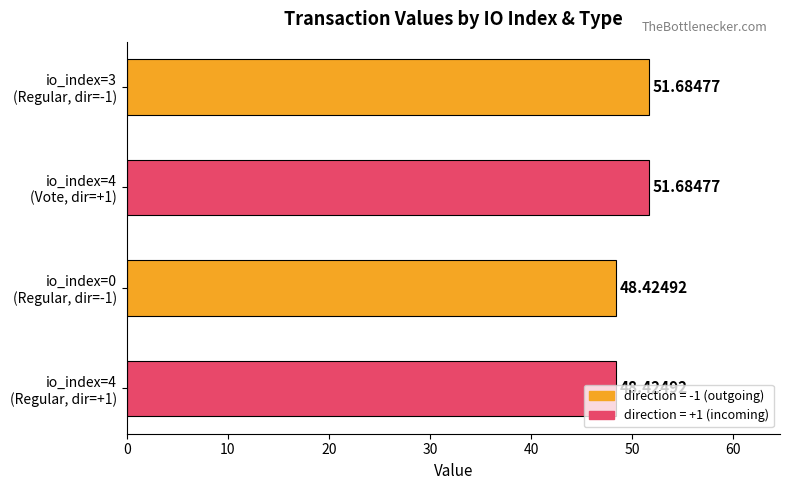

What is the smallest value displayed?

48.4